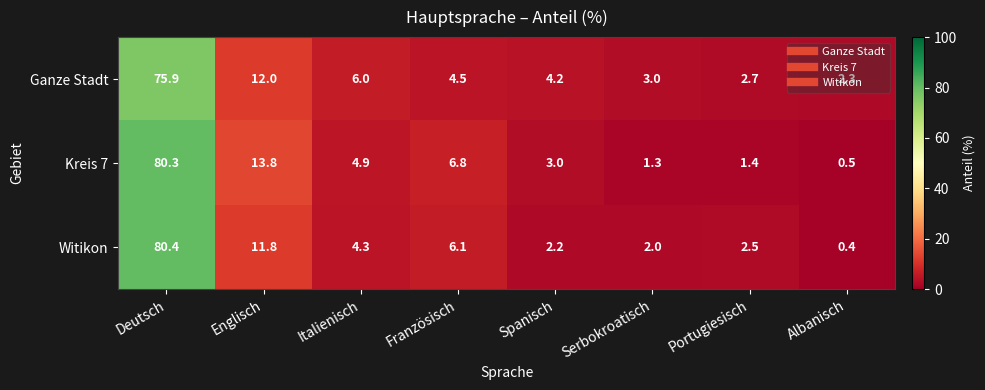

Count the number of categories in the chart.

8